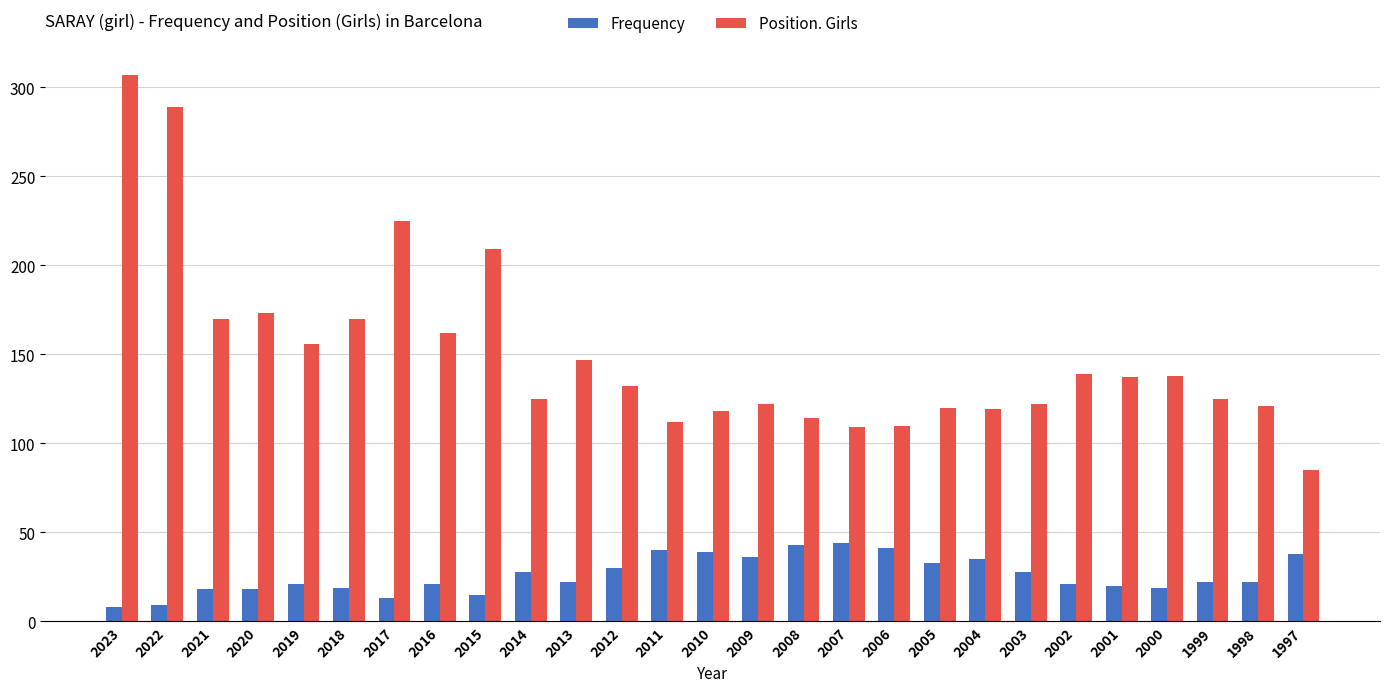

Is it true that Frequency equals 14 at 2012?

False